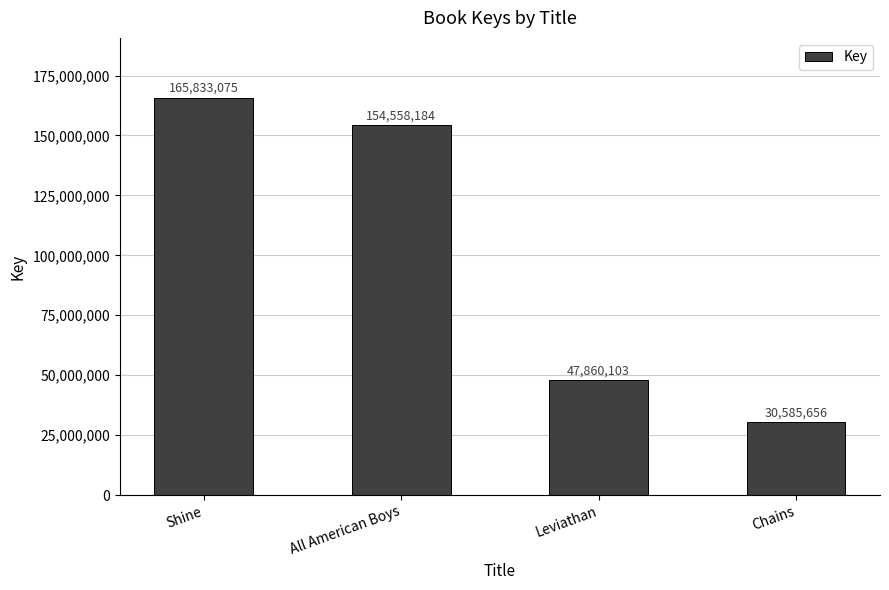

Which has a higher value, Shine or All American Boys?

Shine